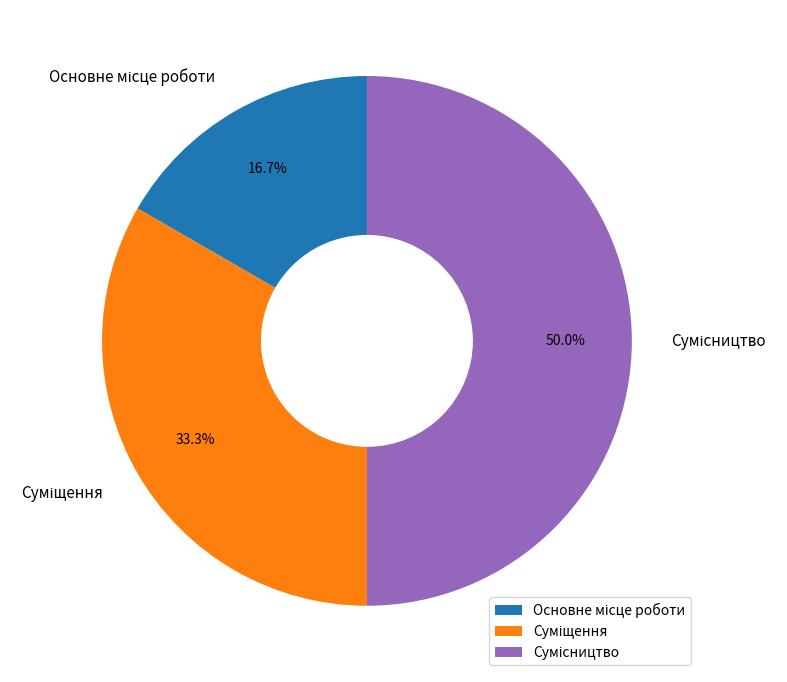

Rank the categories by value from highest to lowest.

Сумісництво, Суміщення, Основне місце роботи